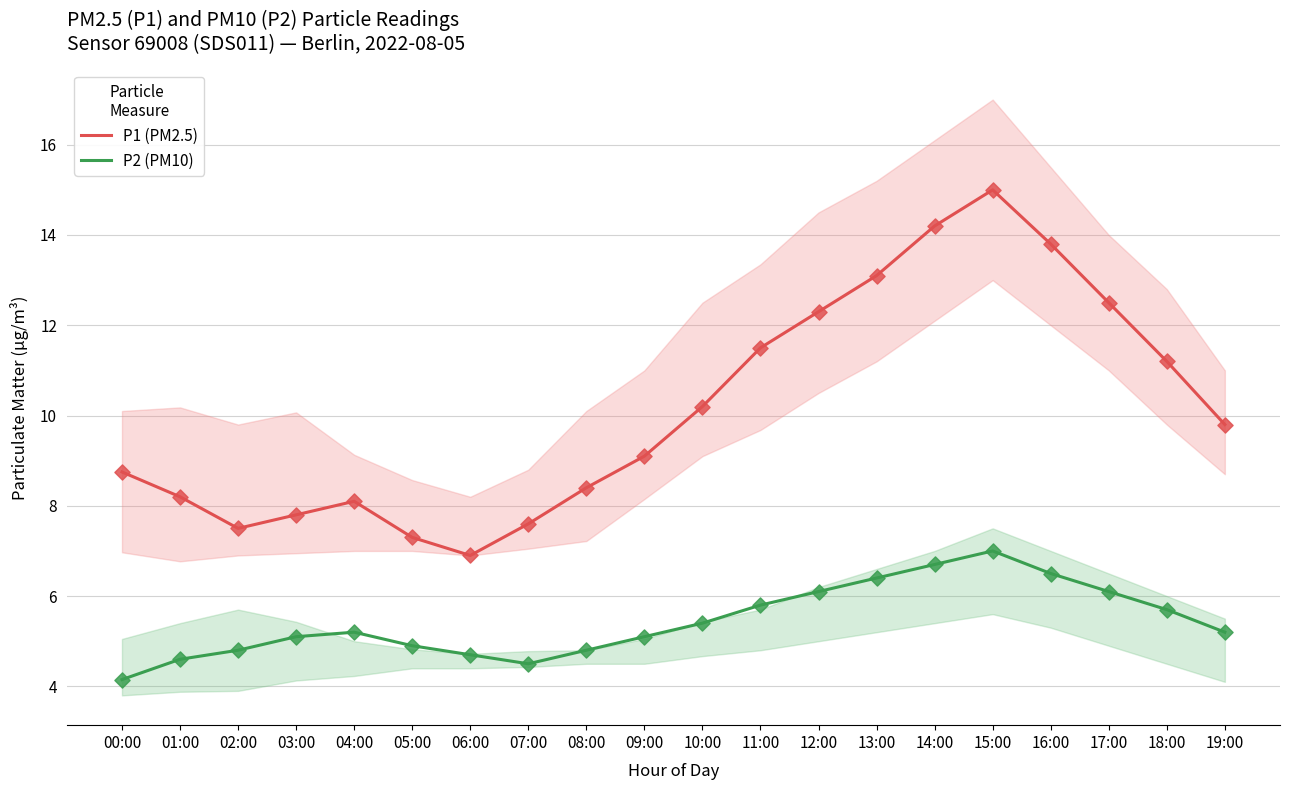

What is the total value across all series at 05:00?

12.2